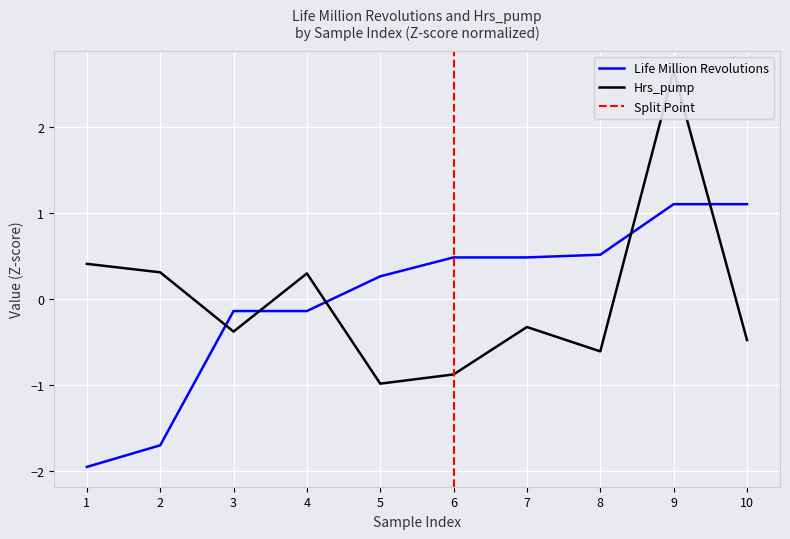

True or false: Hrs_pump has a value of 0.4 at 1.

True